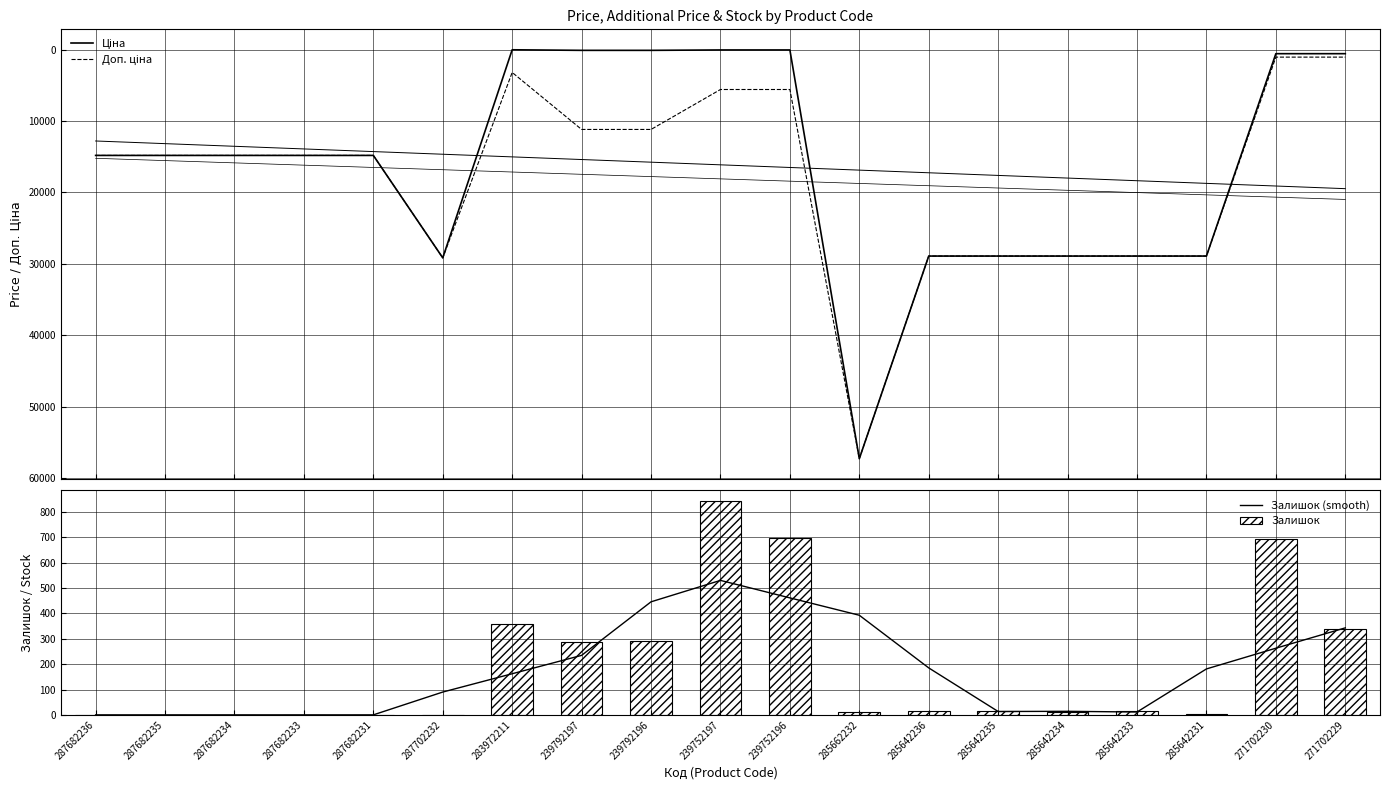

What is the average value of the Ціна series?

16133.2